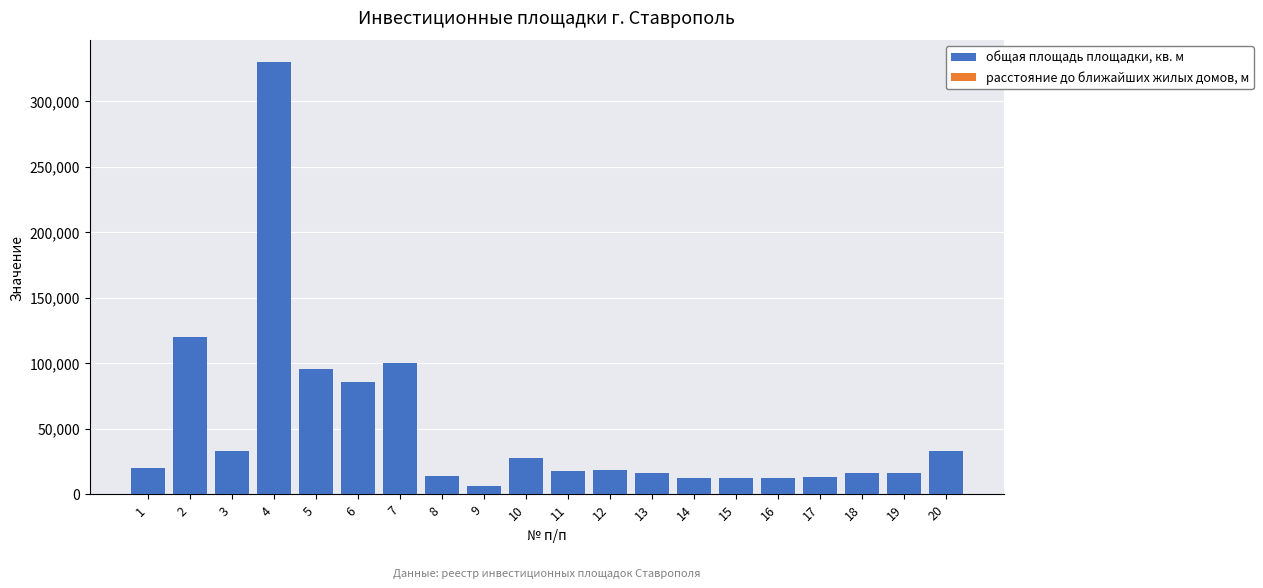

What is the value of the расстояние до ближайших жилых домов, м bar at the 16th from the left?

450